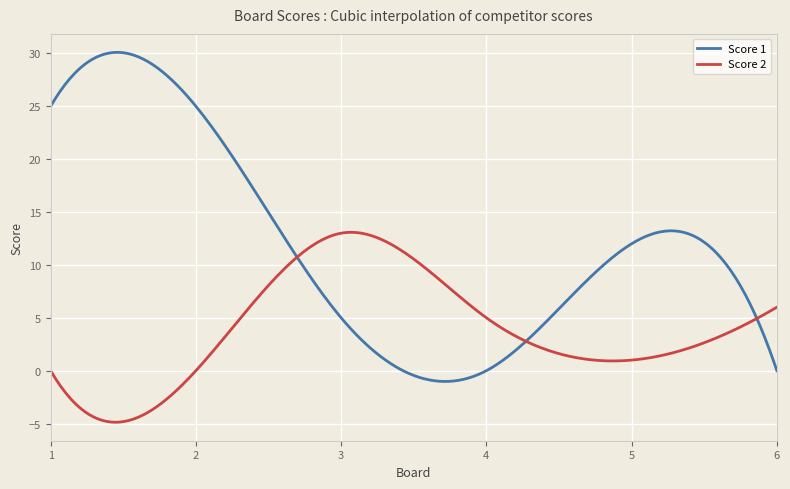

Which series has the largest total across all categories?

Score 1